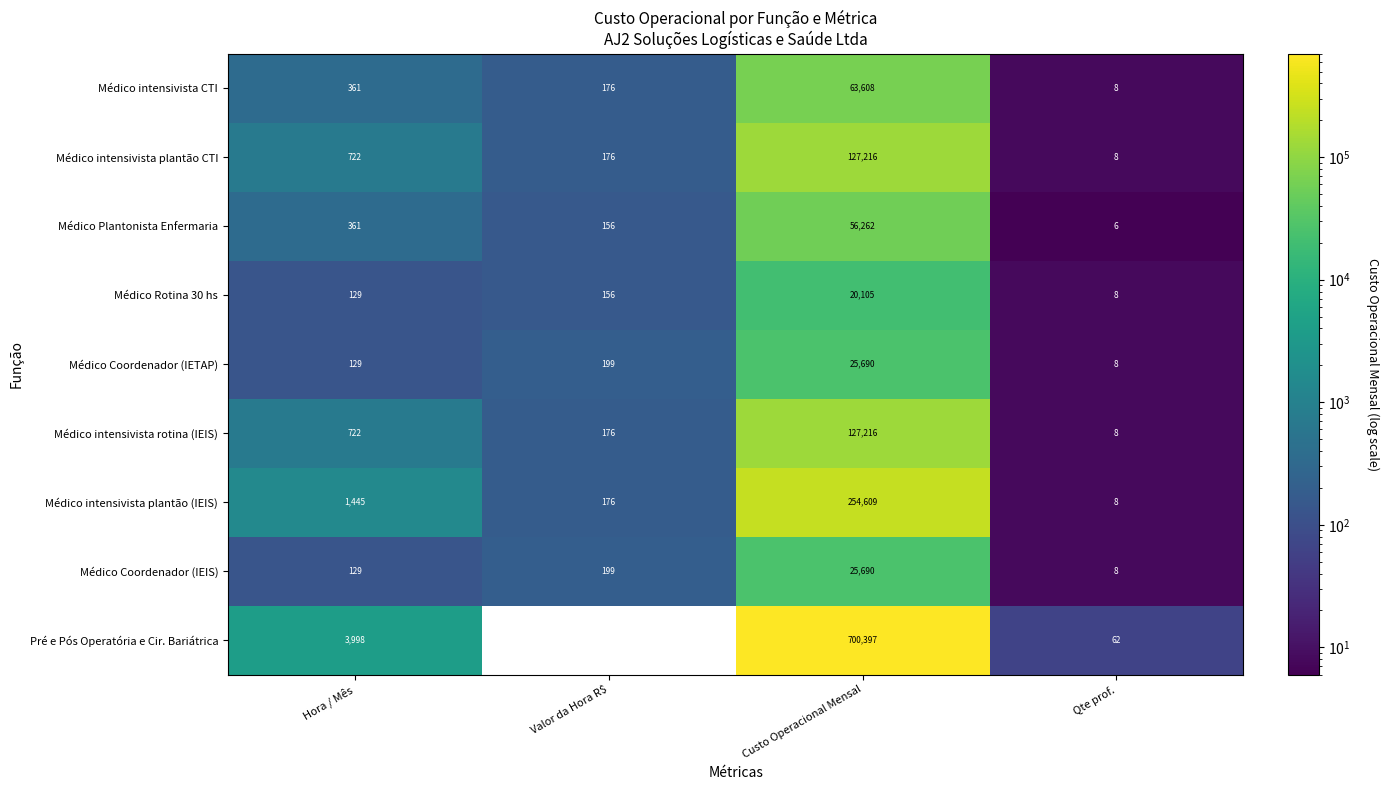

Which category has the highest value across all series?

Custo Operacional Mensal